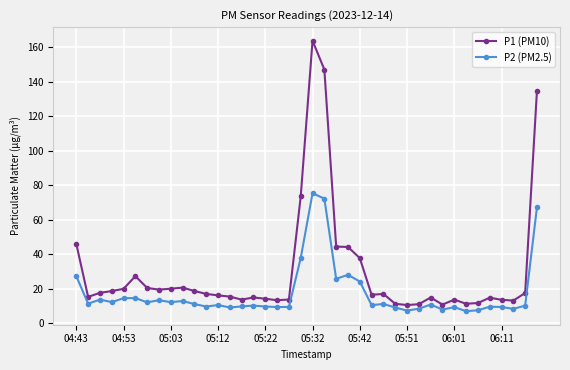

True or false: P2 (PM2.5) has more than 2 interior local peaks.

True